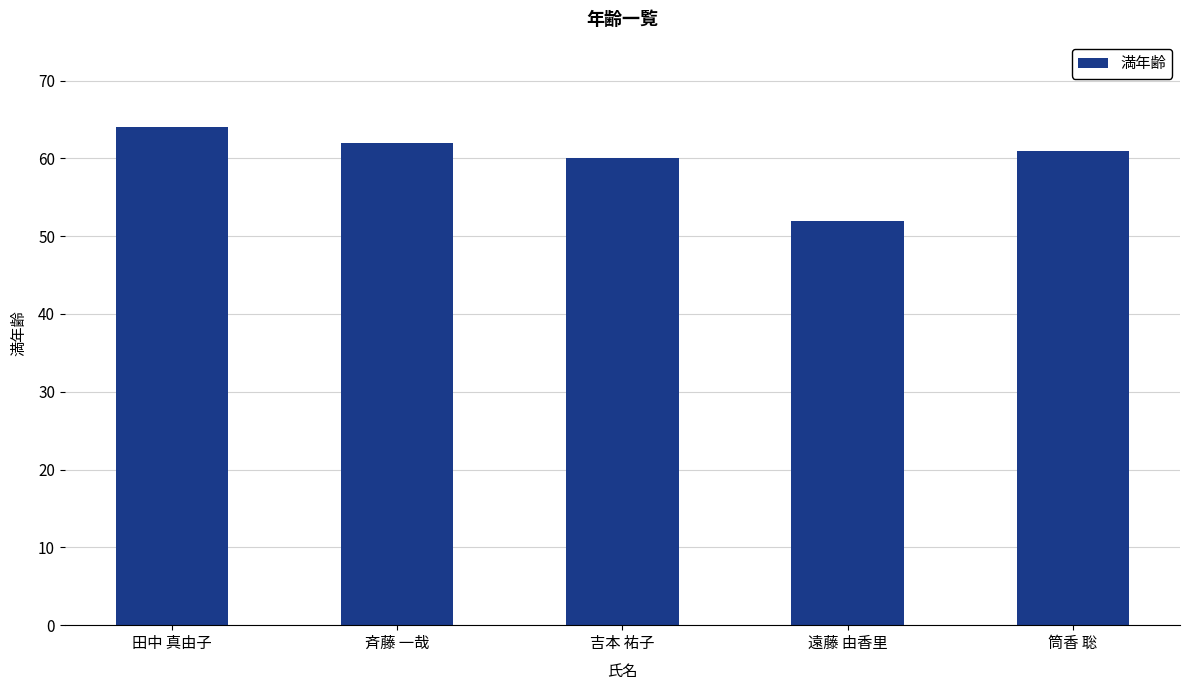

Which label corresponds to the largest value in the chart?

田中 真由子